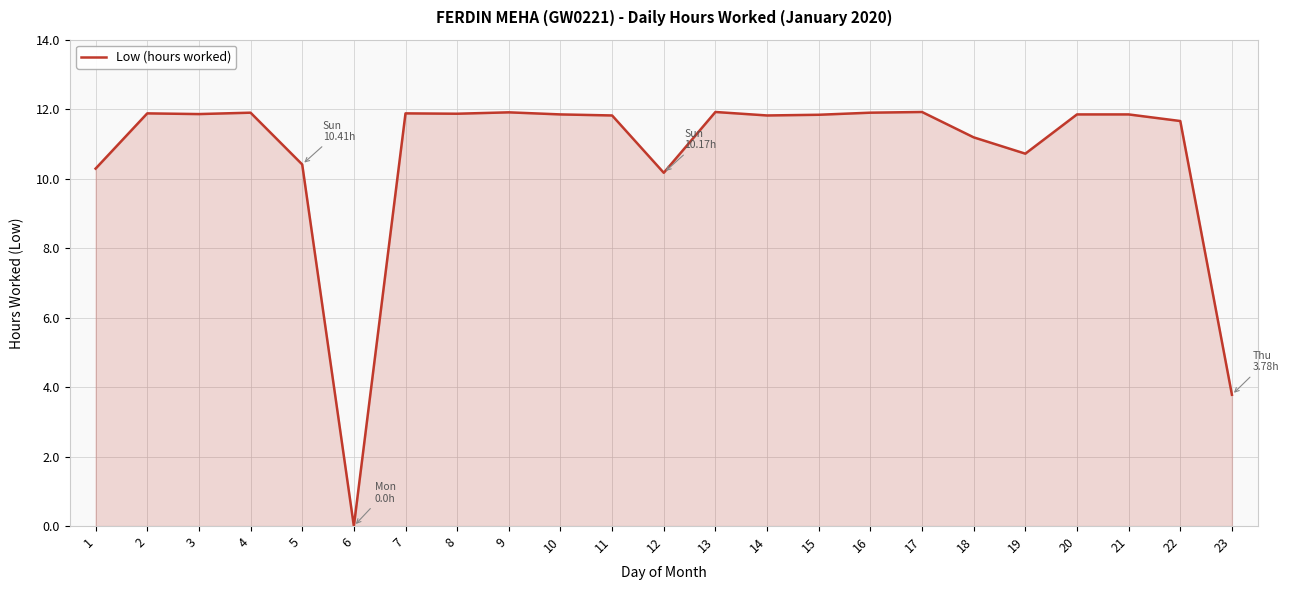

Which has a higher value, 13 or 5?

13